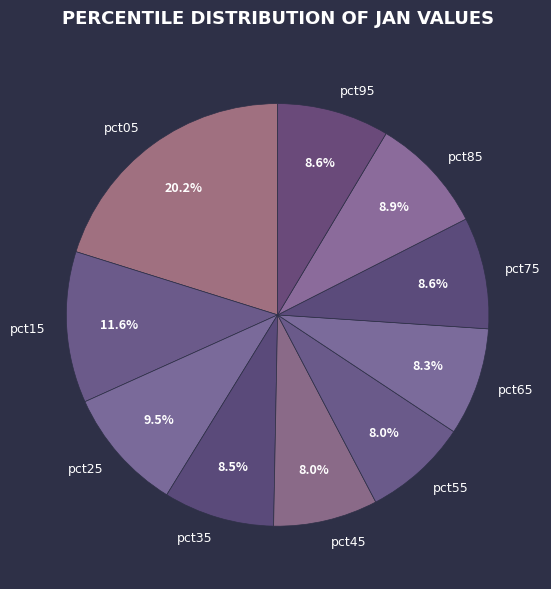

True or false: pct15 accounts for 21% of the total.

False